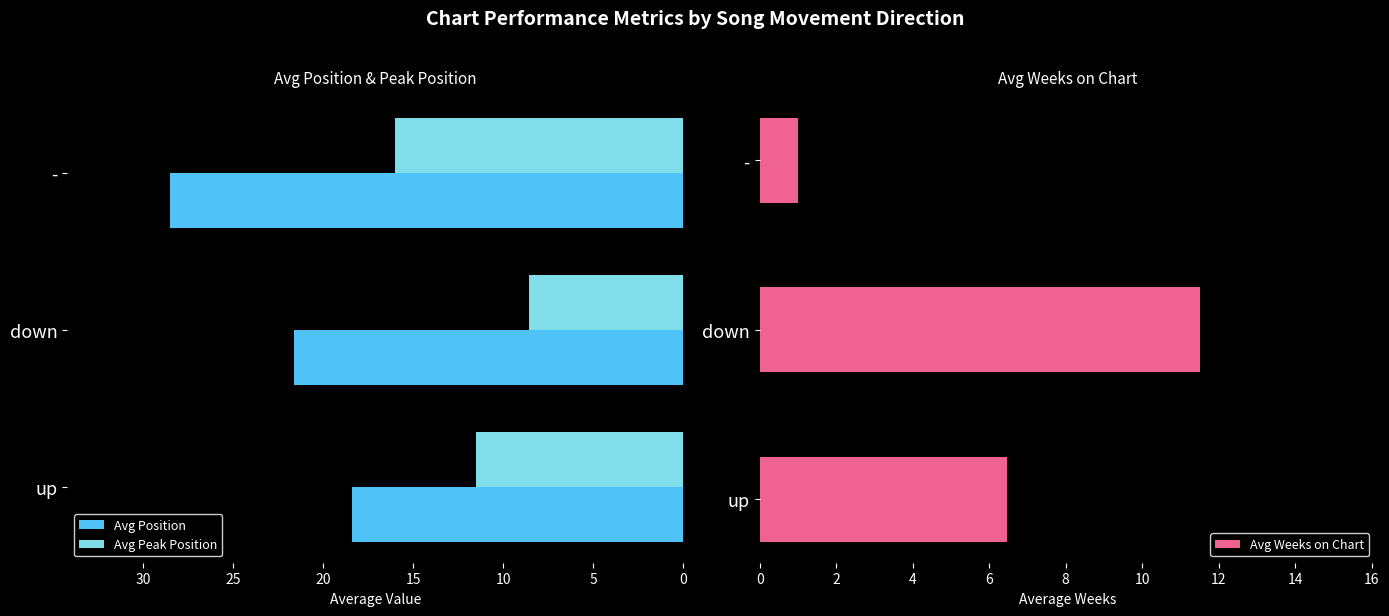

At which label is Avg Peak Position closest to 12?

up